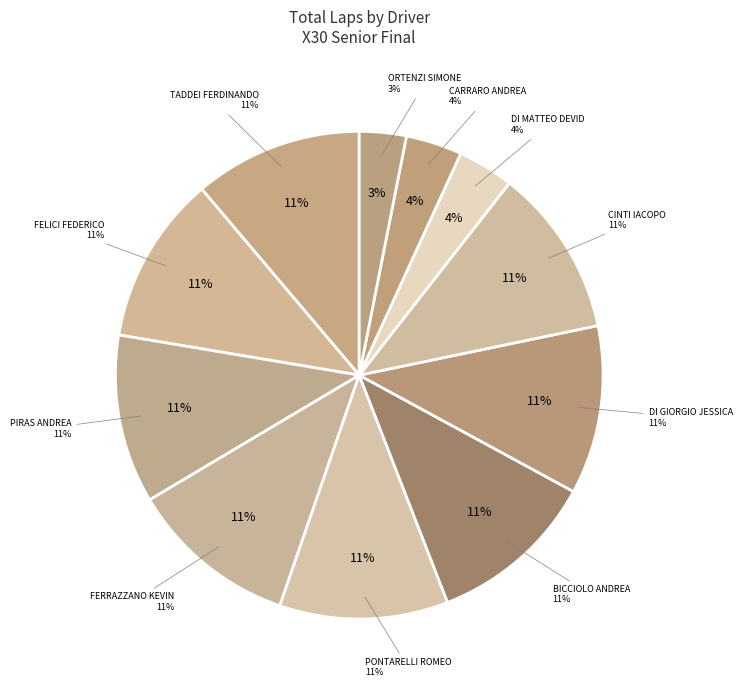

Which category has the biggest portion of the pie?

TADDEI FERDINANDO